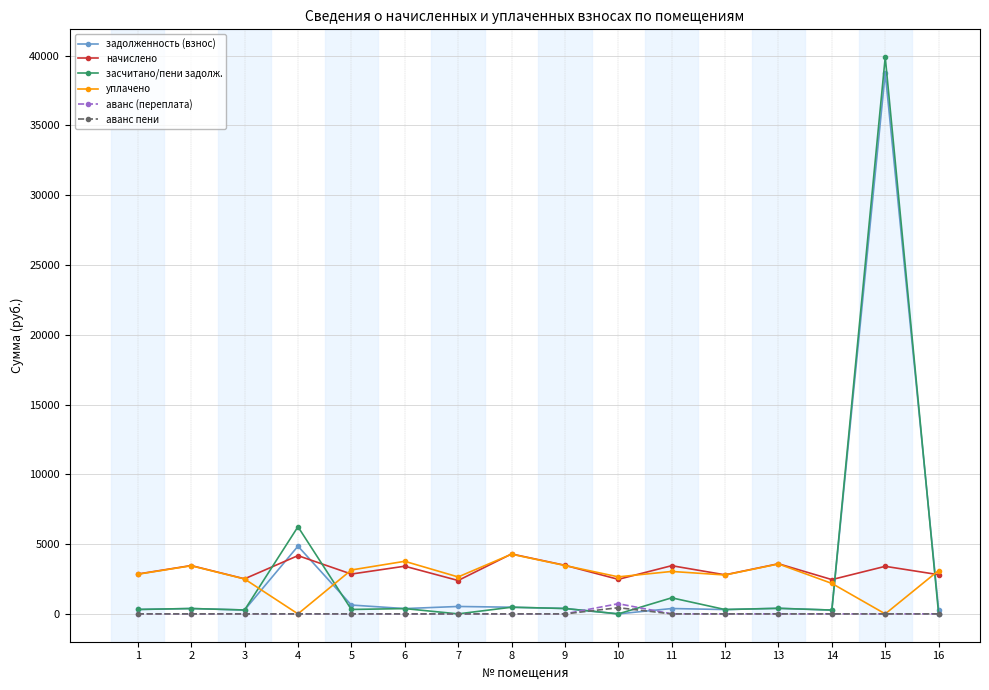

What is the sum of all начислено values?

50426.6